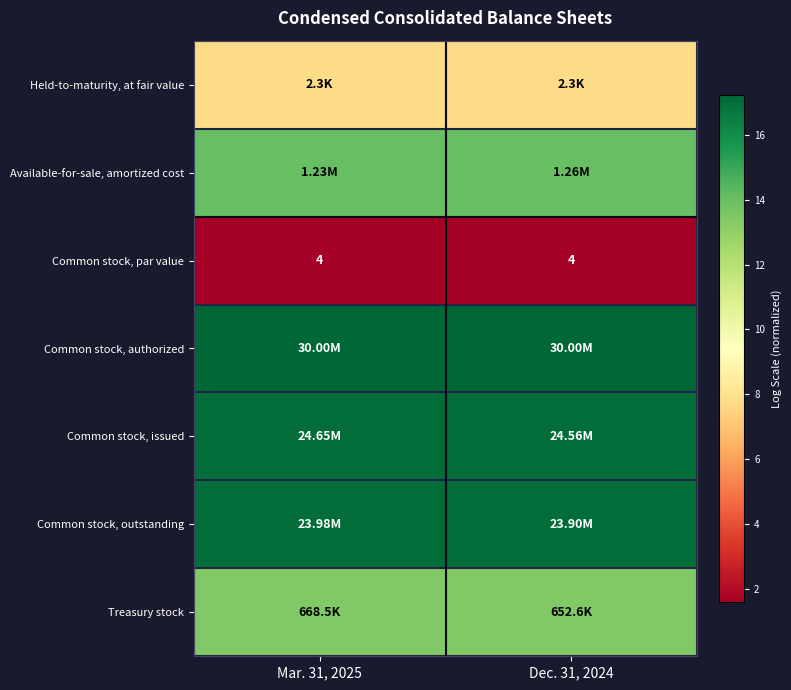

Which series has the largest total across all categories?

Common stock, authorized